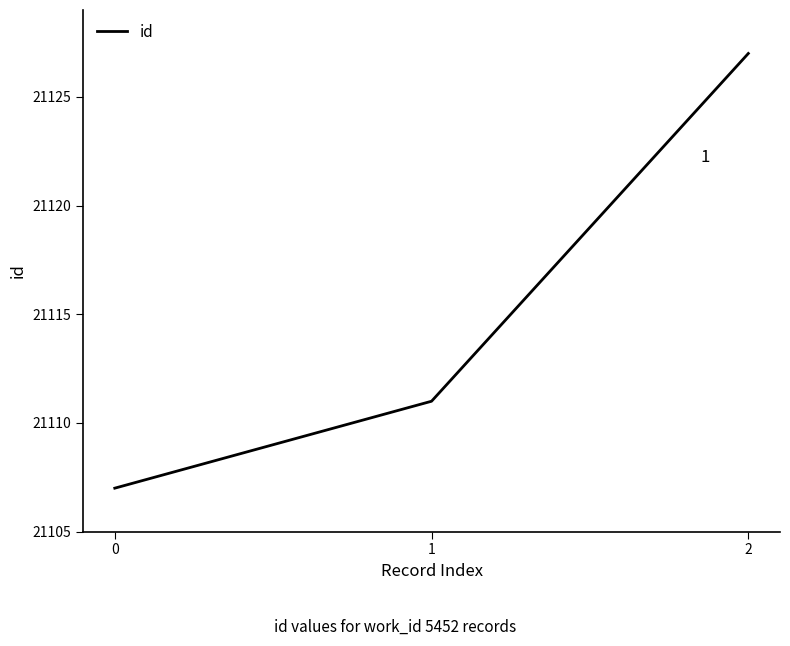

Where is the data nearest to the value 21117?

1